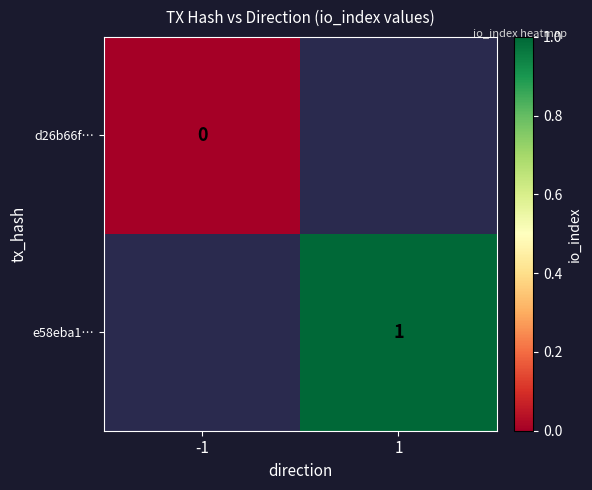

Is it true that d26b66f… equals 0.0 at -1?

True